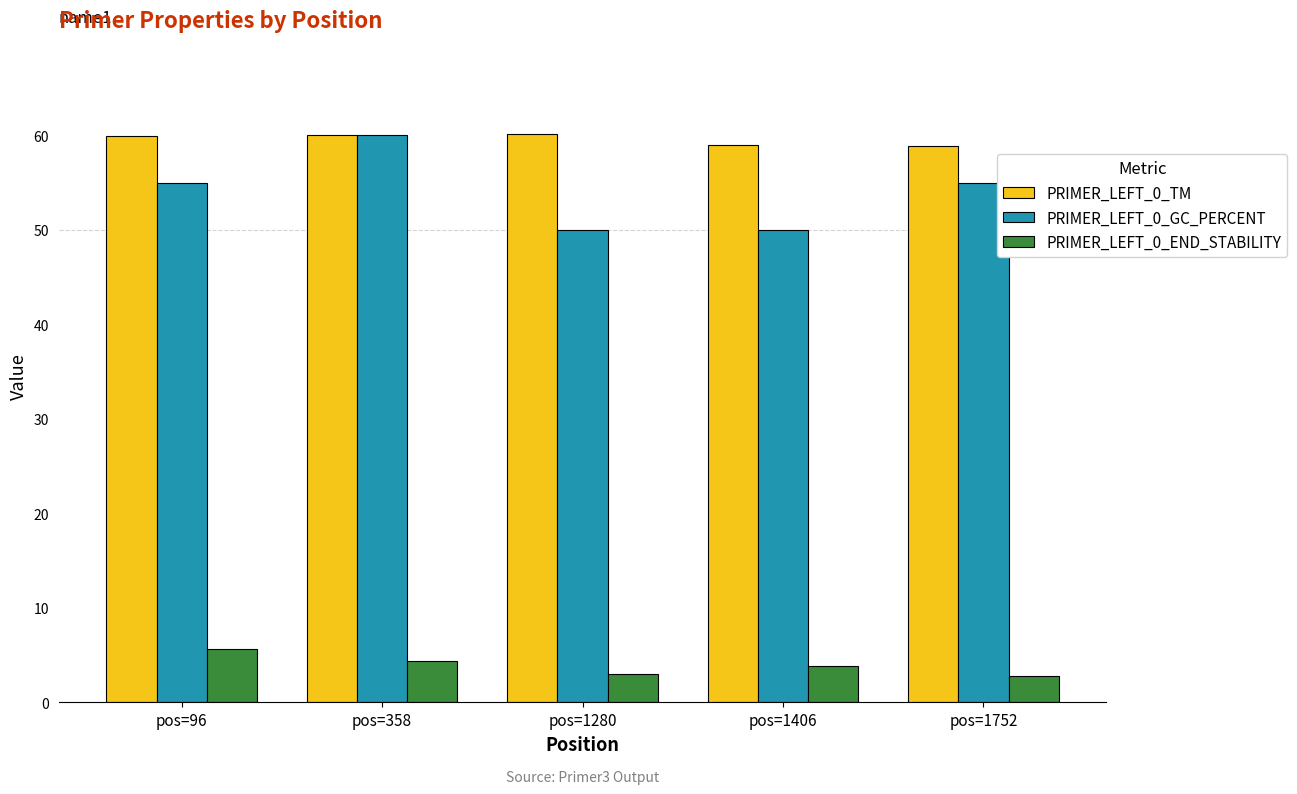

What is the minimum value shown in the chart?

2.9